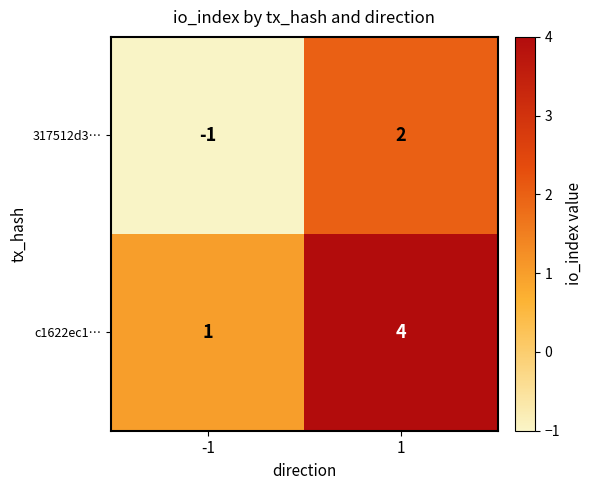

Rank the series by their average value, from lowest to highest.

317512d3…, c1622ec1…